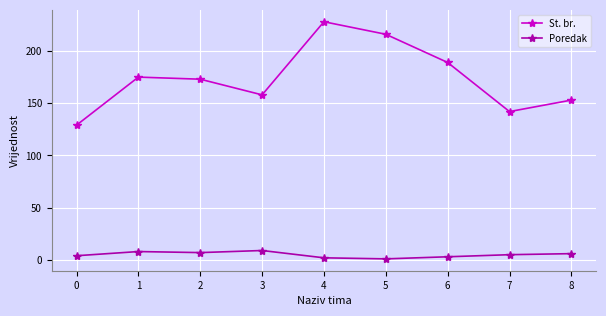

Which series has the largest total across all categories?

St. br.